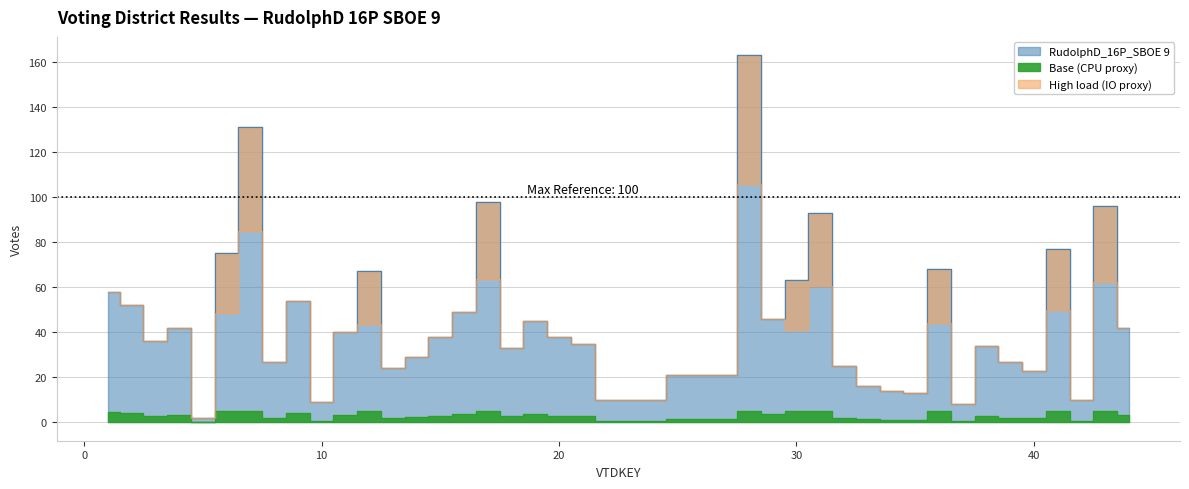

At which category does the data reach its first local valley?

3